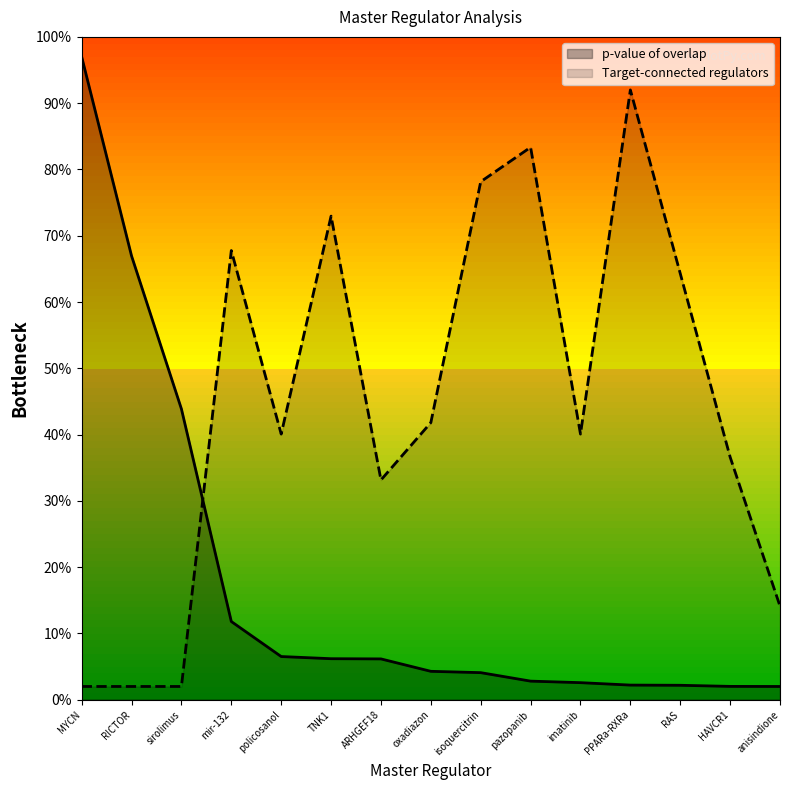

What is the label of the 9th point from the right?

ARHGEF18